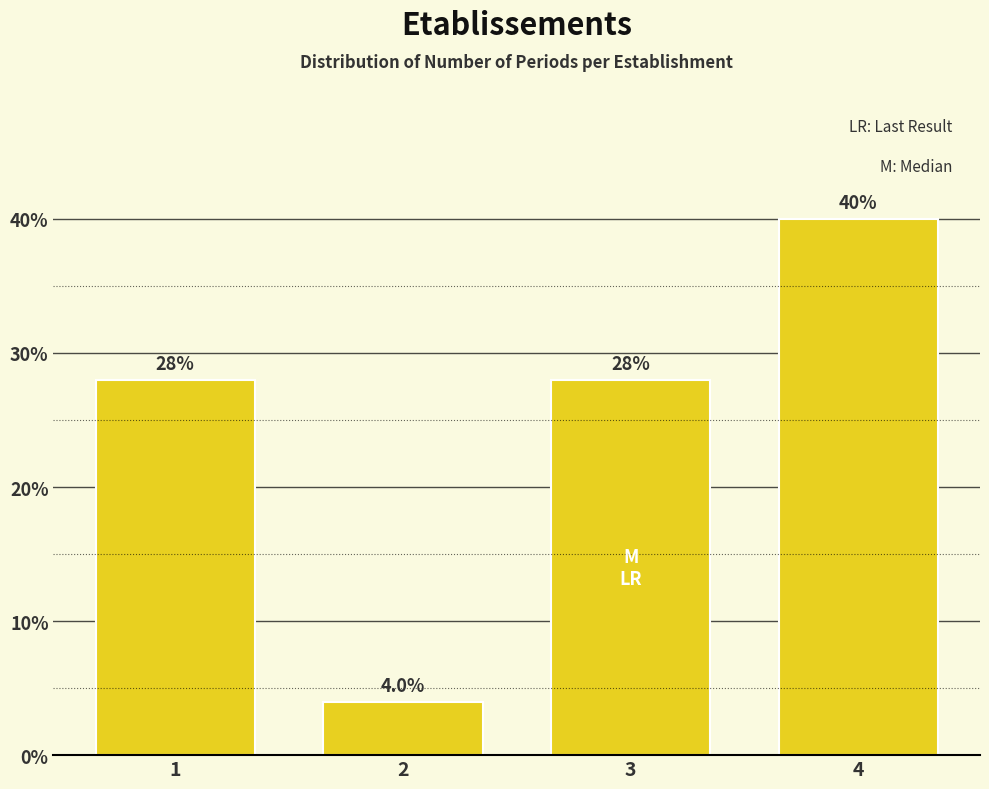

Reading right to left, transcribe all the data shown in this chart.

4=40.0	3=28.0	2=4.0	1=28.0